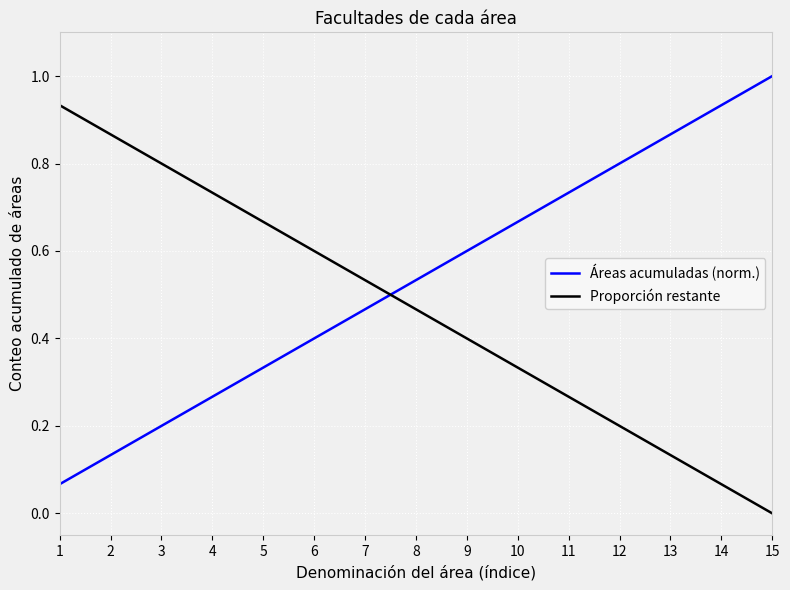

How many values in the Proporción restante series exceed 0?

14